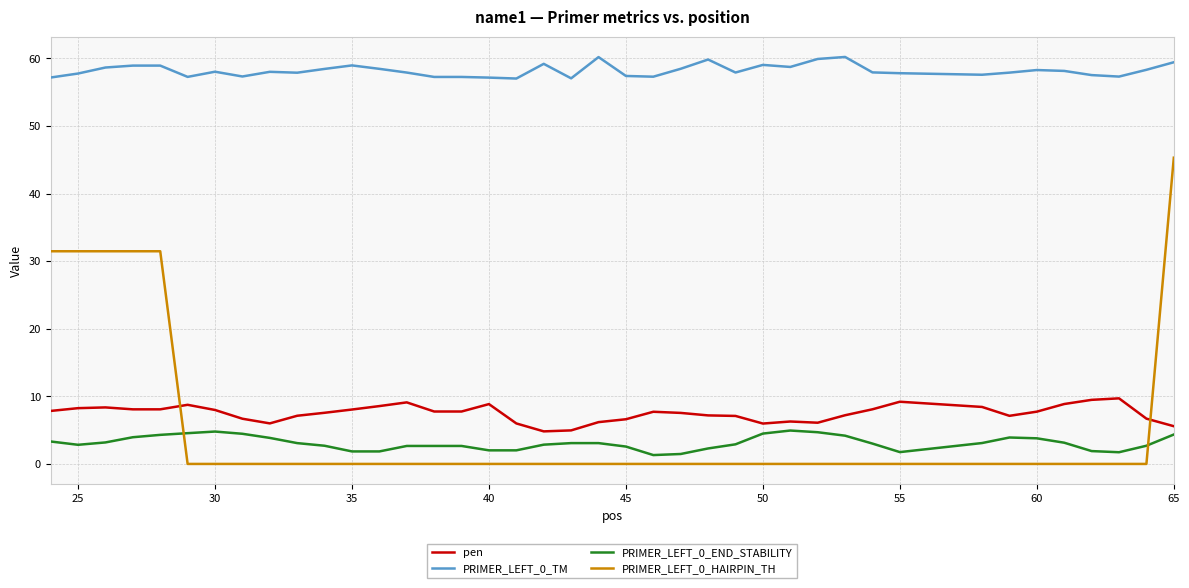

Does the chart display data point markers on the line(s)?

No